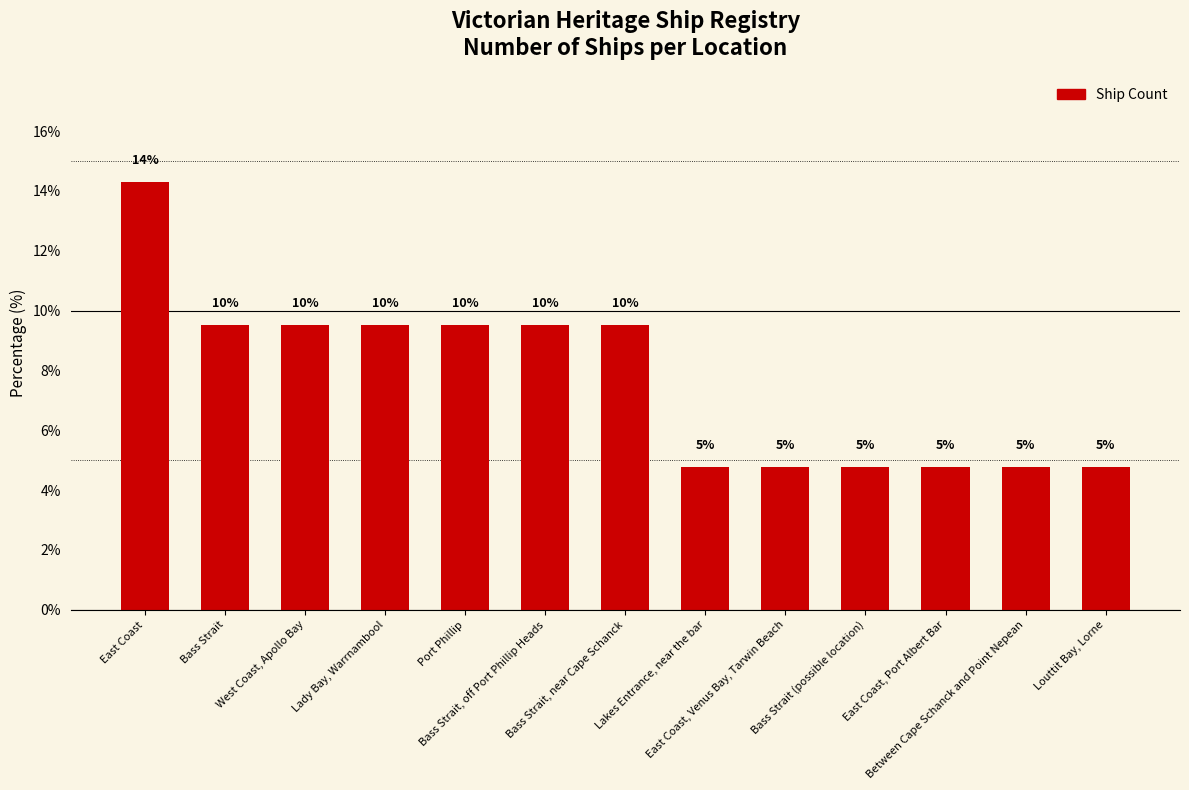

How many bars are there in total?

13